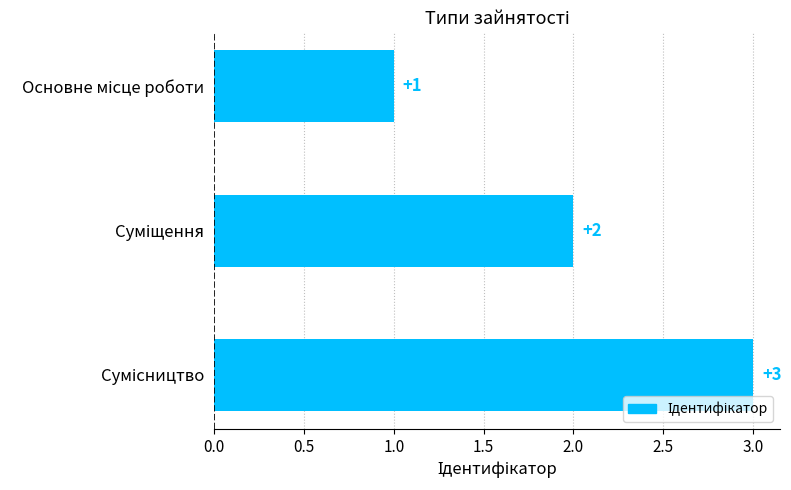

Count the values in the range 1 to 3.

3